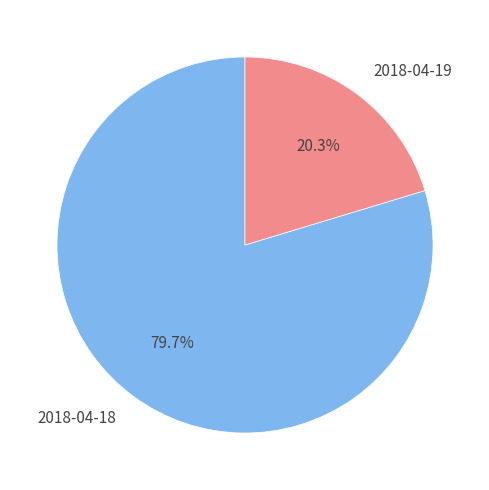

How many segments does this pie chart have?

2